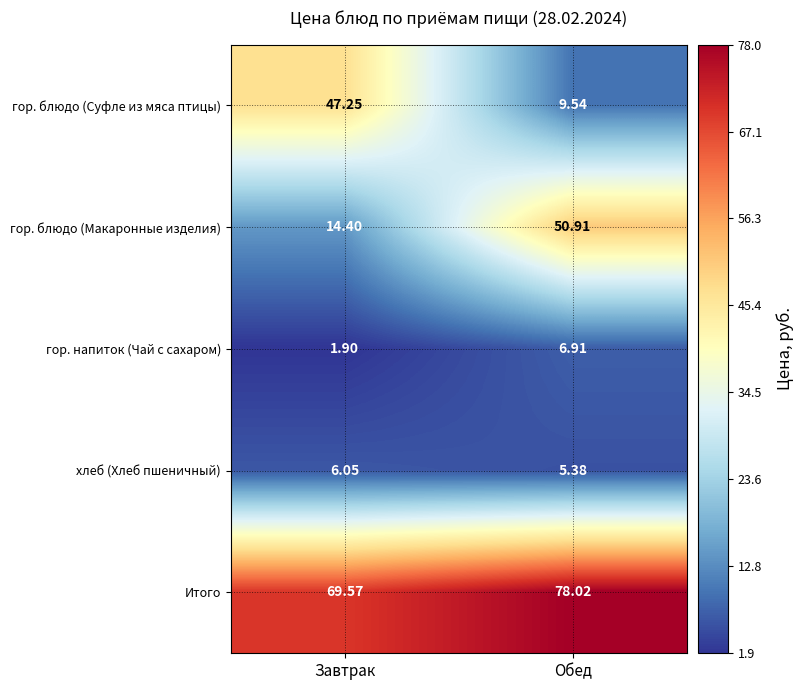

What is the total value across all series at Обед?

150.8